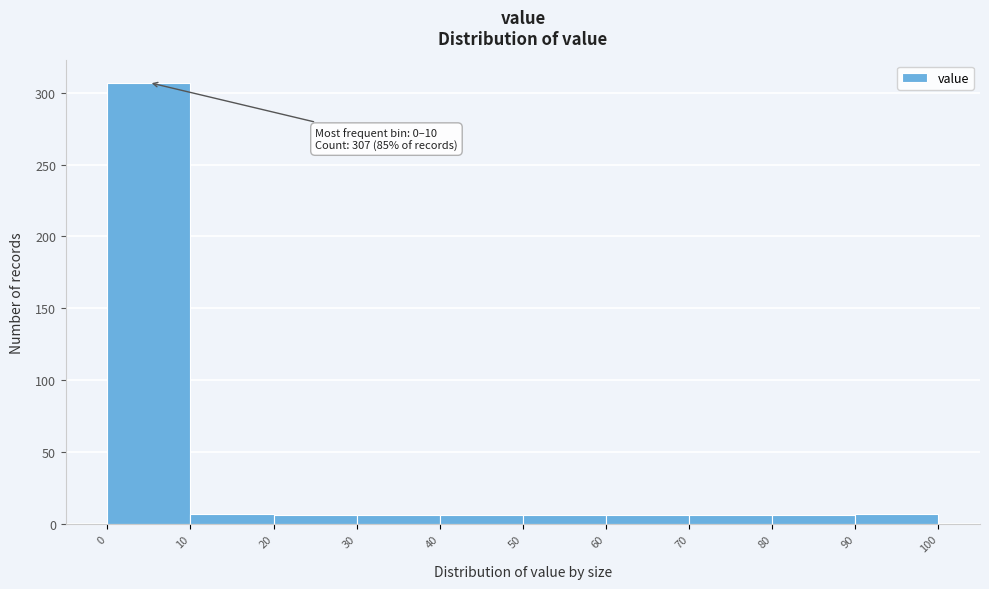

Over which range of the x-axis is the bar tallest?

0 to 10